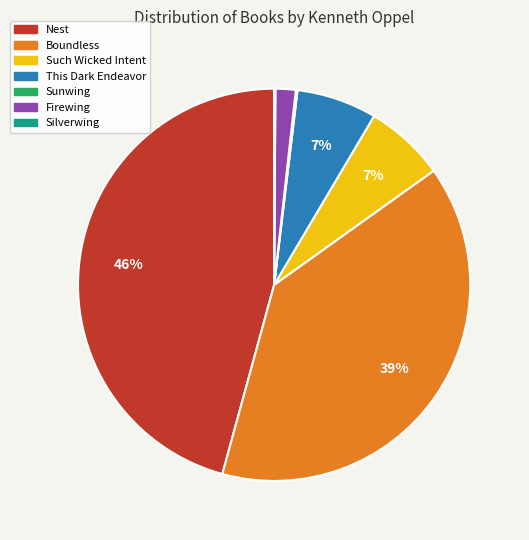

To the nearest percent, what portion does This Dark Endeavor represent?

7%